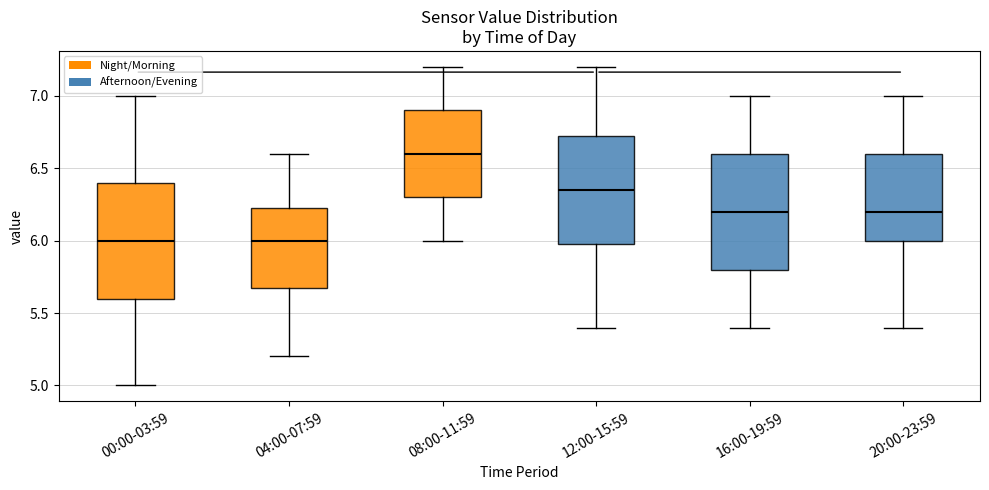

Where does the median line of the box for 20:00-23:59 sit on the y-axis? The values are not printed on the chart, so give them approximately, as read against the axis.

6.20